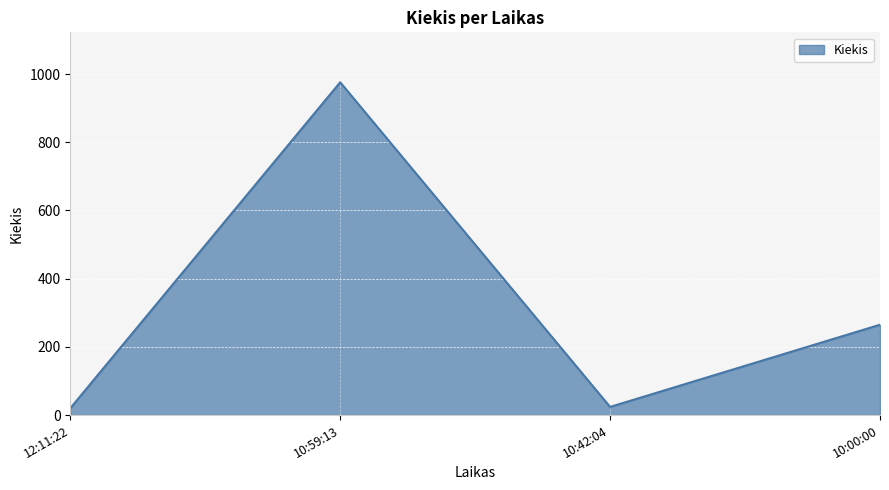

What is the greatest value displayed?

976